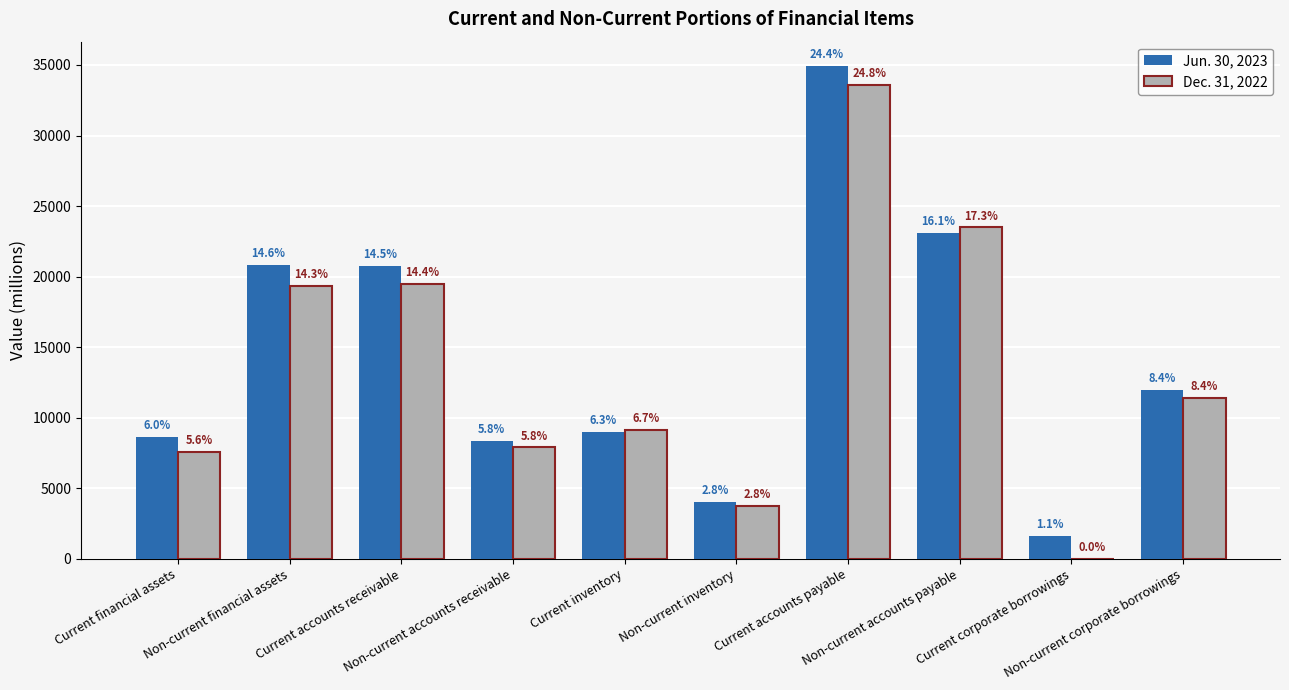

How many groups of bars are there?

10